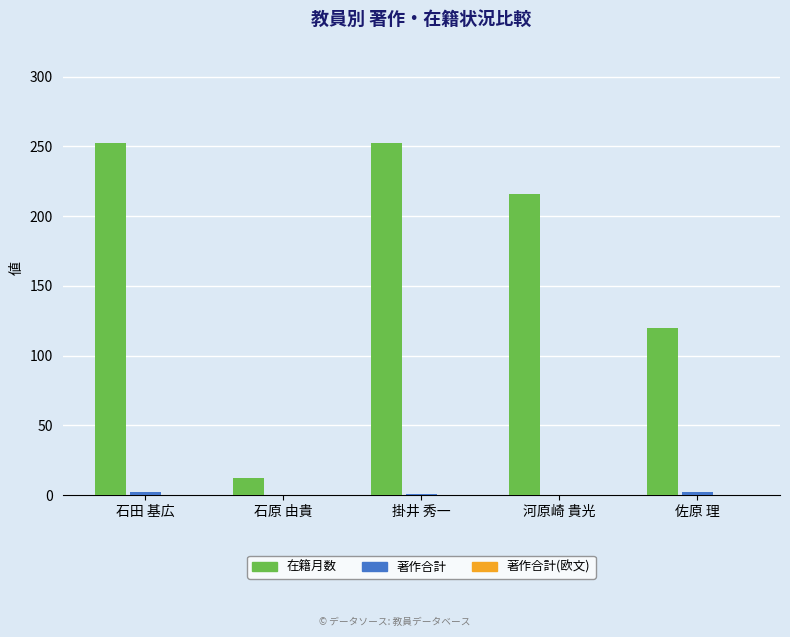

Between 掛井 秀一 and 佐原 理, which series saw the biggest shift?

在籍月数